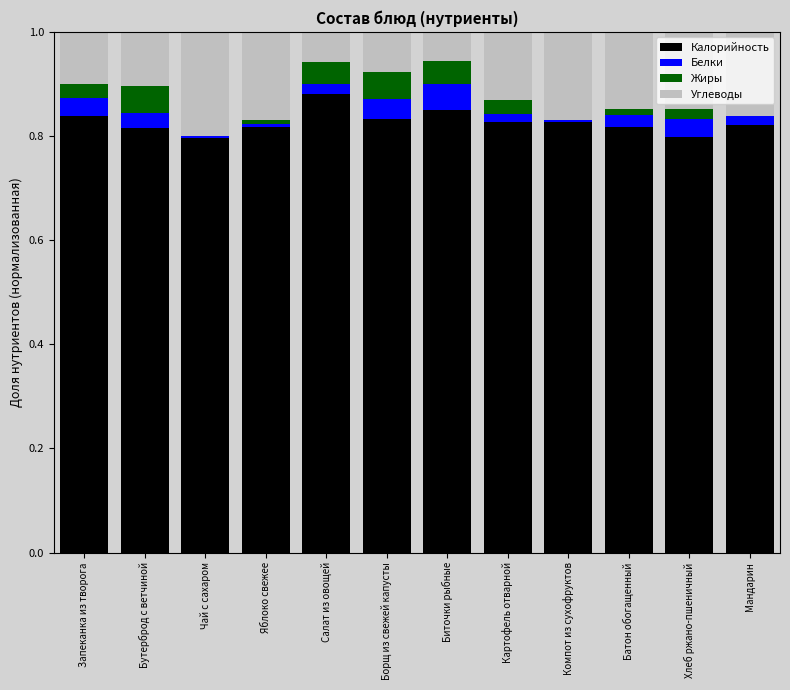

At which label does Калорийность reach its peak?

Салат из овощей